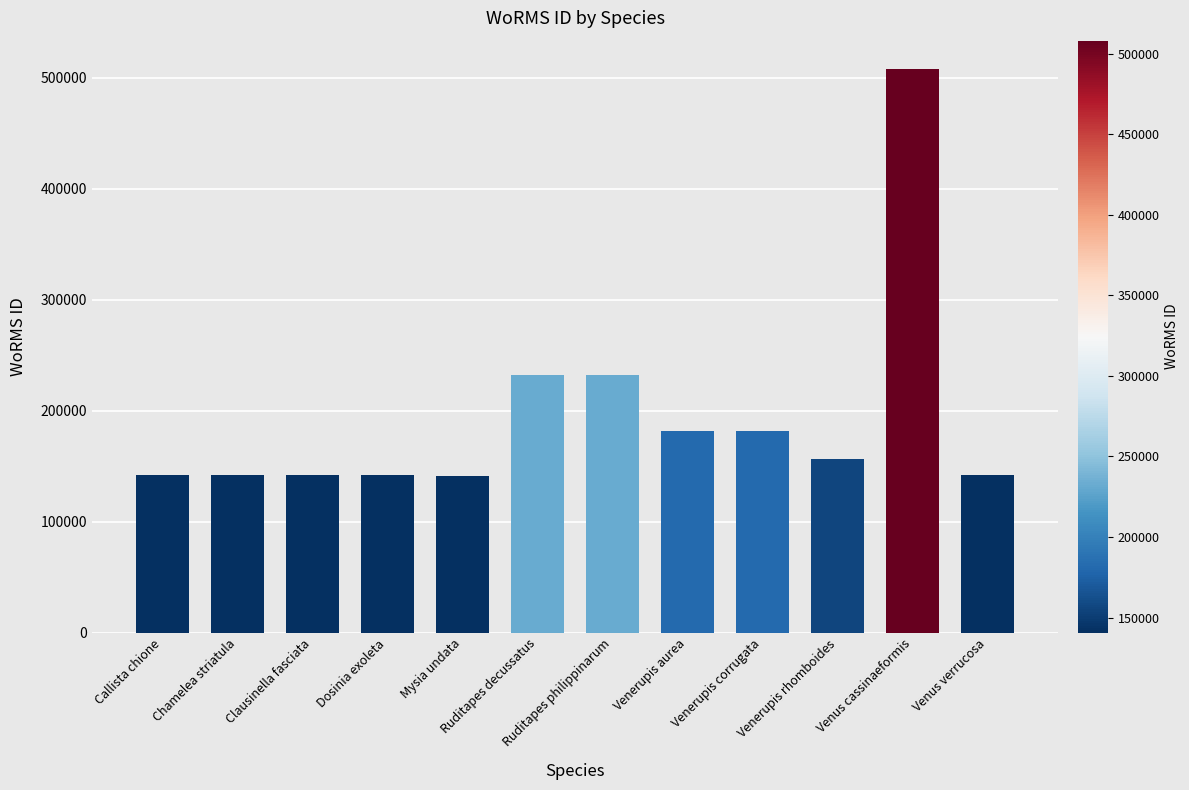

How many data points does each series have?

12